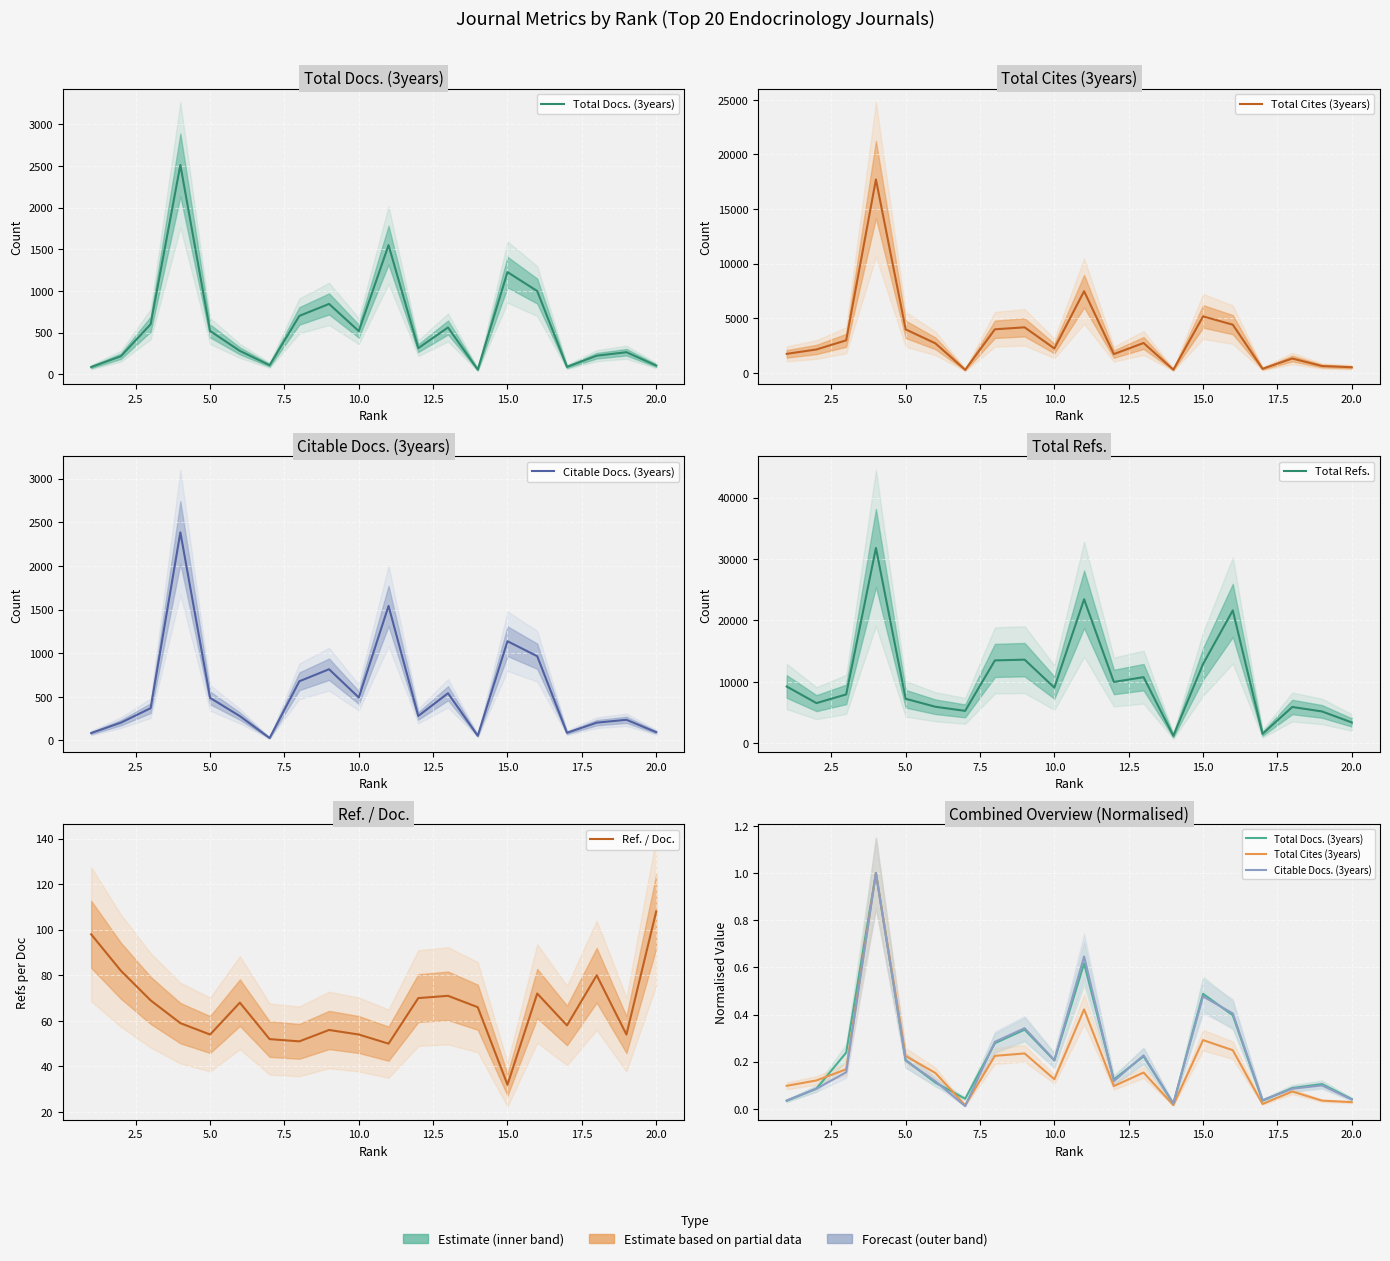

What is the value of the Total Cites (3years) point at the 6th from the left?

0.2